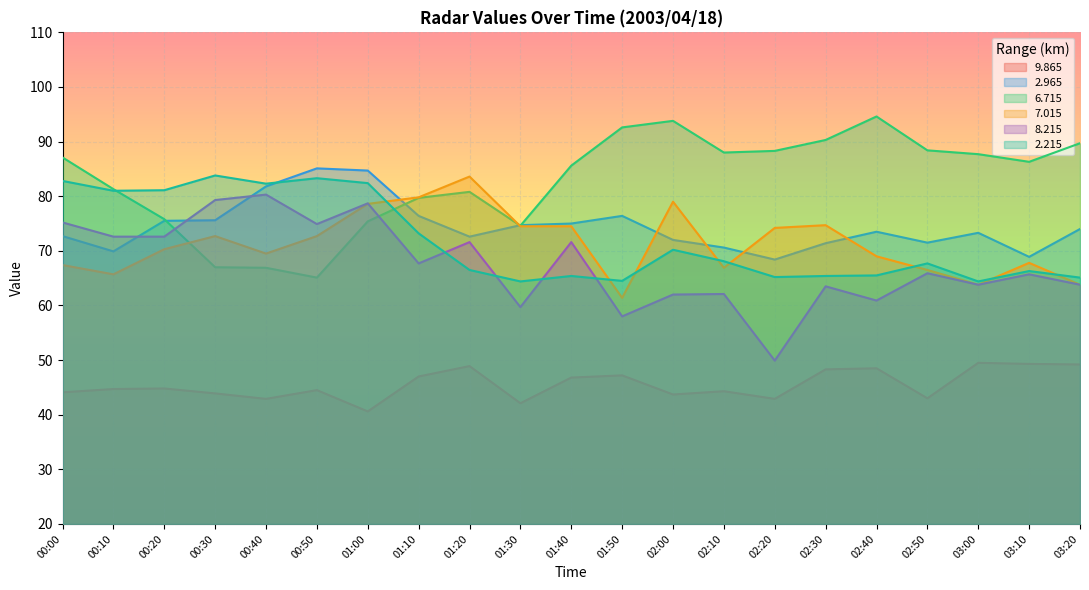

Between 01:30 and 03:00, which series saw the biggest shift?

6.715